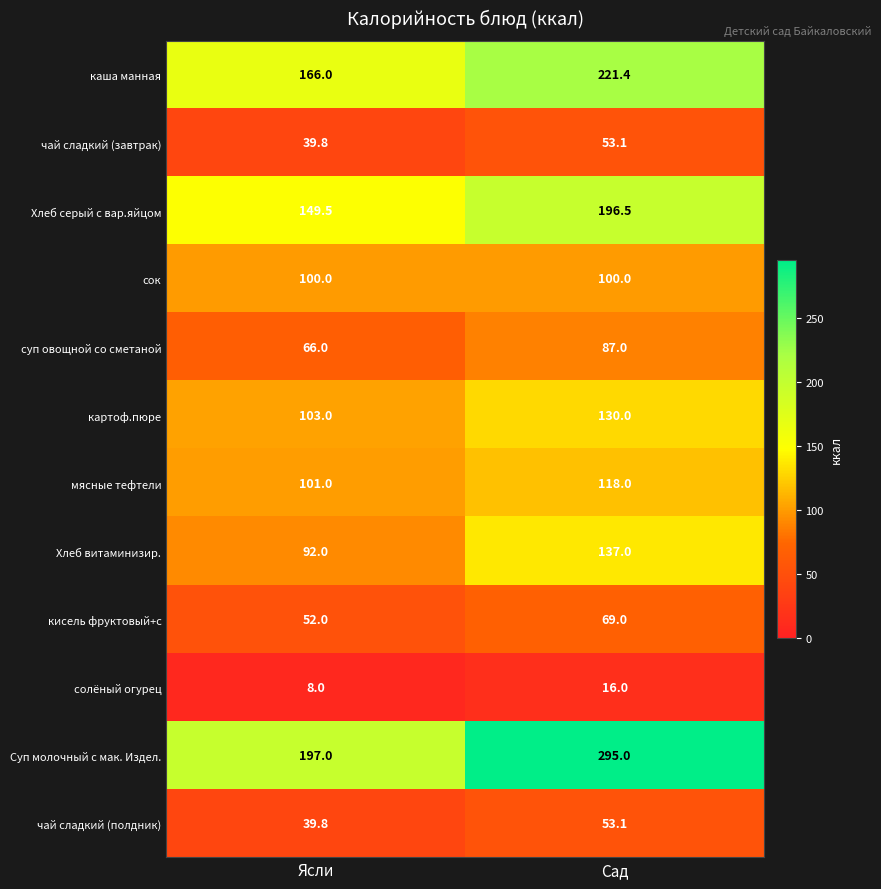

List the labels in order of Хлеб витаминизир. value, smallest first.

Ясли, Сад